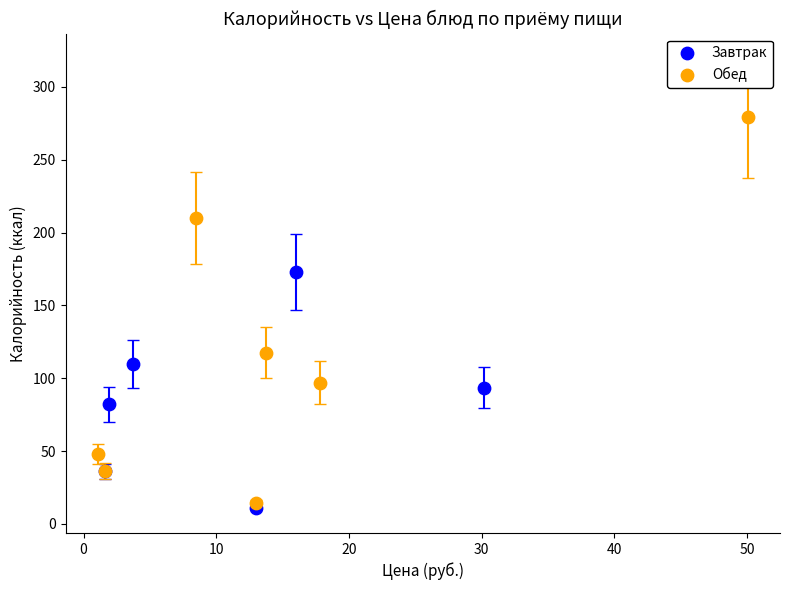

Which series reaches the minimum Y coordinate?

Завтрак